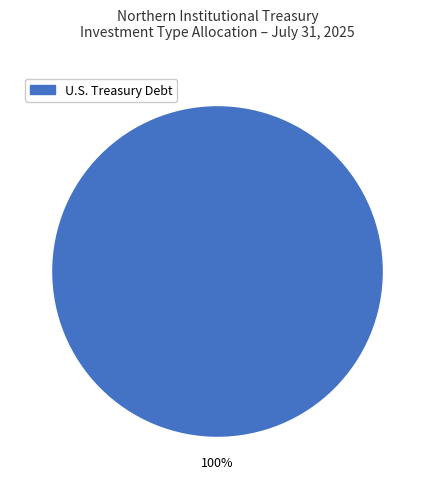

How many slices are in this pie chart?

1